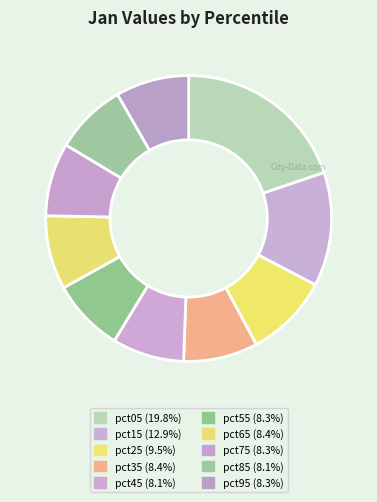

How many segments does this pie chart have?

10